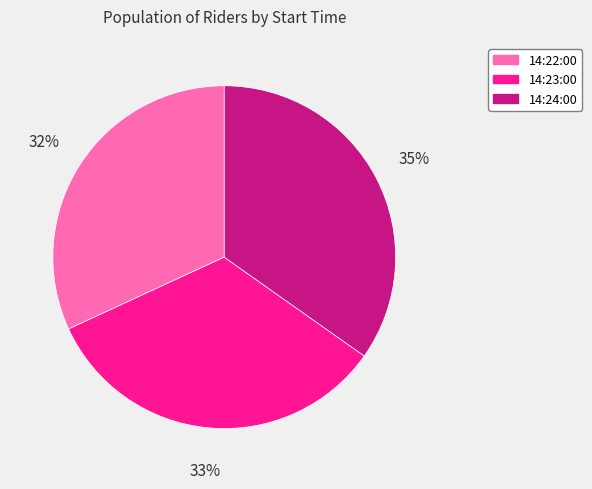

What is the largest slice in the pie chart?

14:24:00